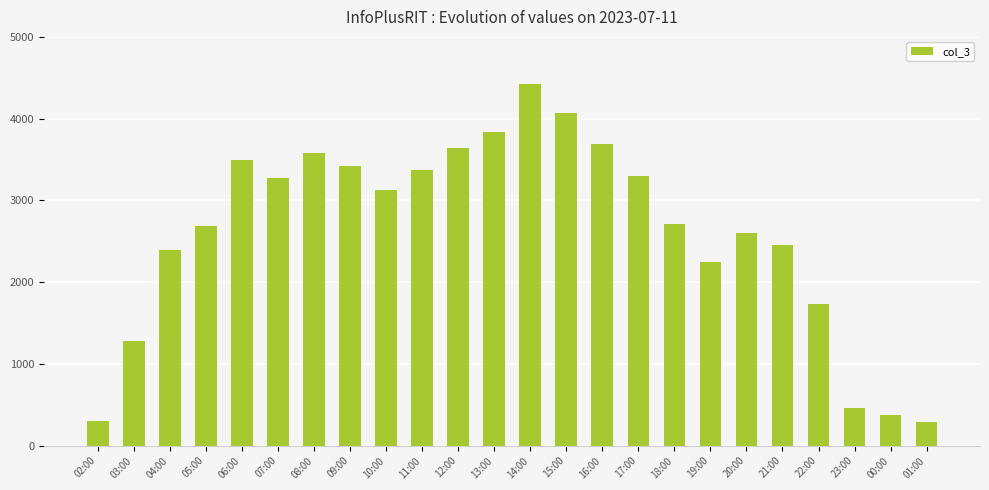

What is the sum of all values?

62762